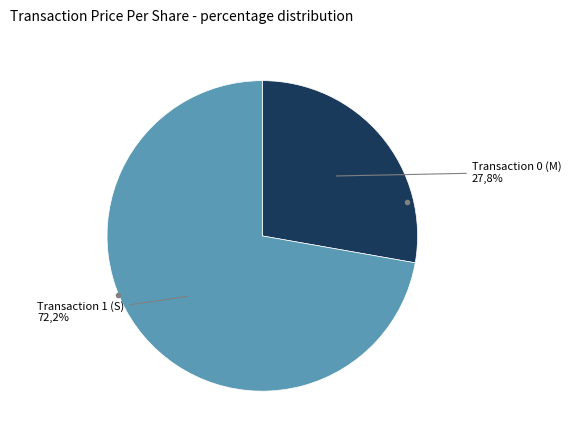

How many slices are in this pie chart?

2